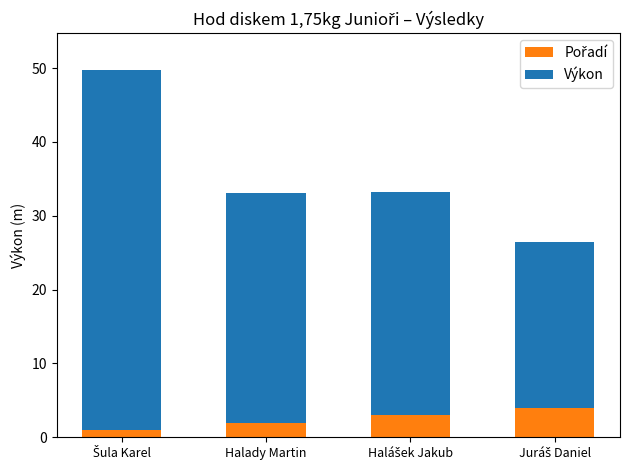

How many data points does each series have?

4